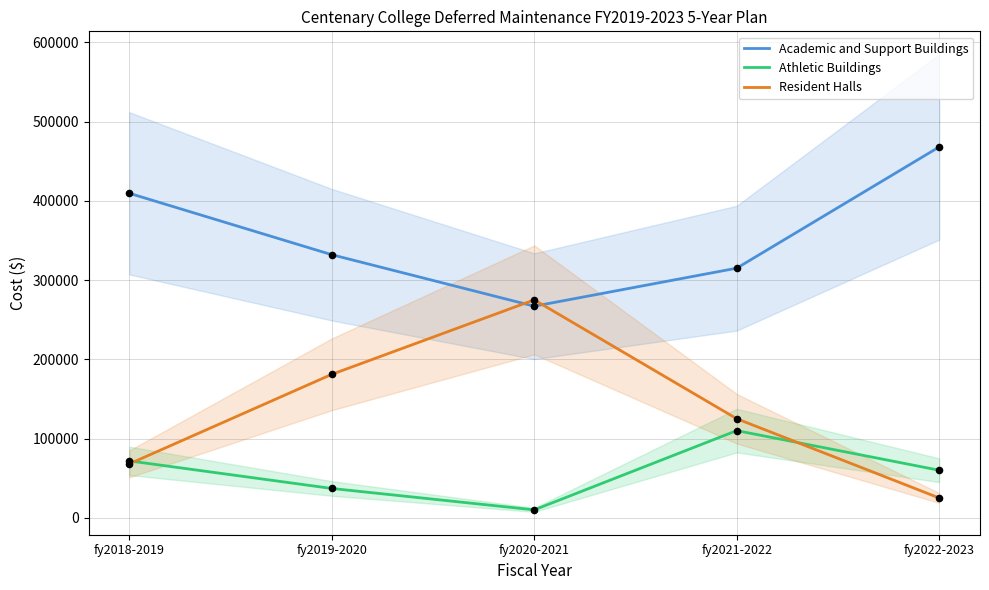

What are all the series names shown in the legend?

Academic and Support Buildings, Athletic Buildings, Resident Halls